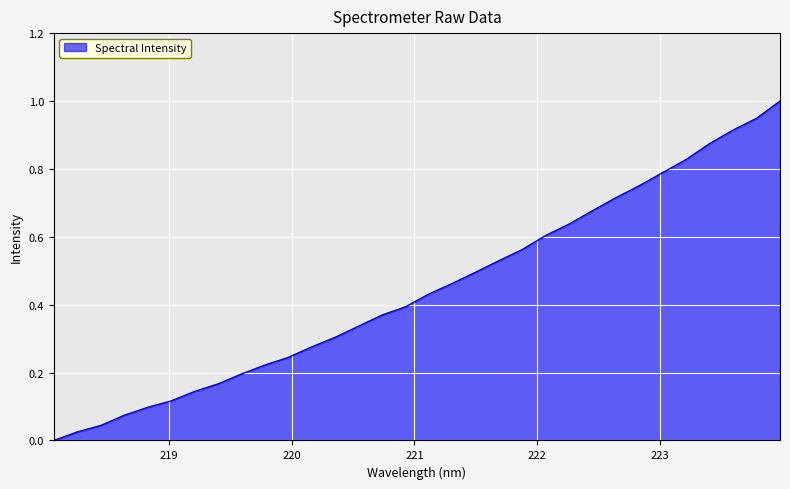

What is the maximum value shown in the chart?

1.0